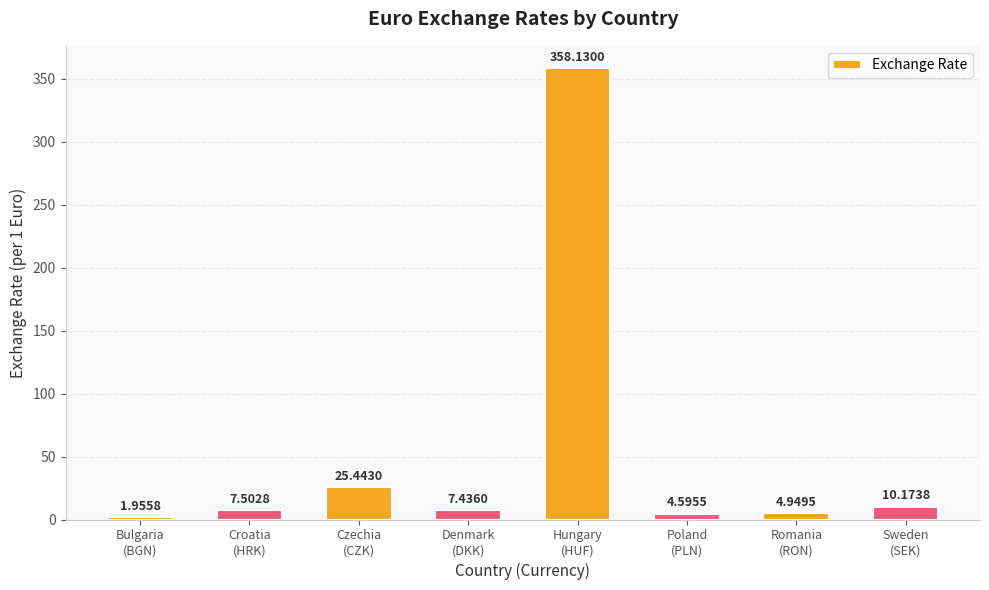

At which label is the value closest to 180?

Czechia
(CZK)